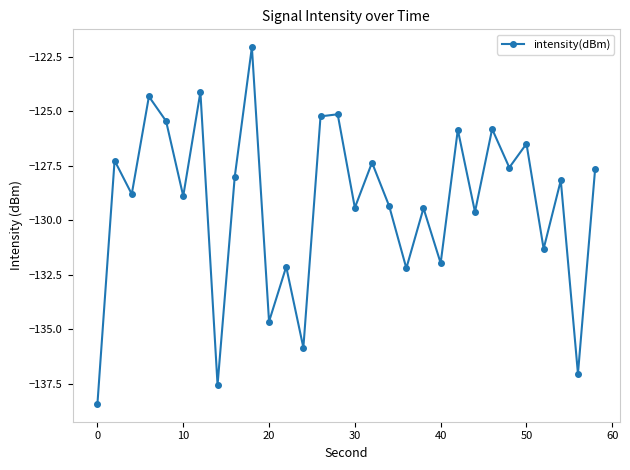

What is the smallest value displayed?

-138.4